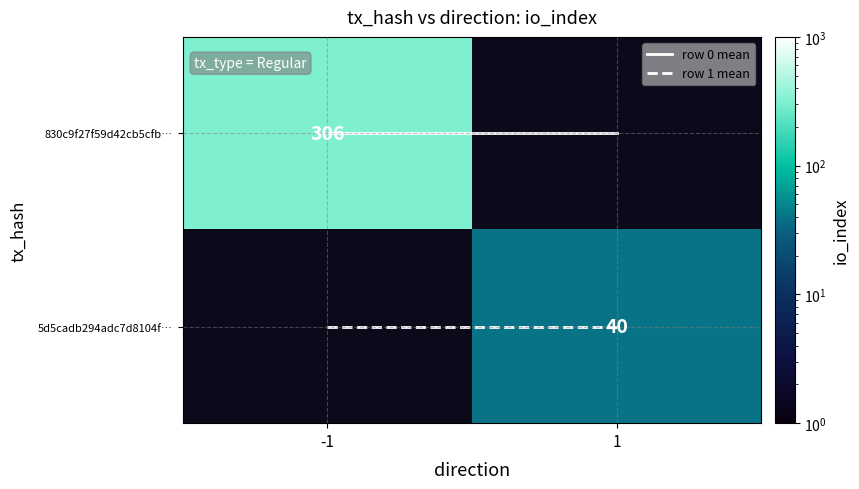

Is the value of row 0 mean at 1 greater than the value of 5d5cadb294adc7d8104f… at 1?

No